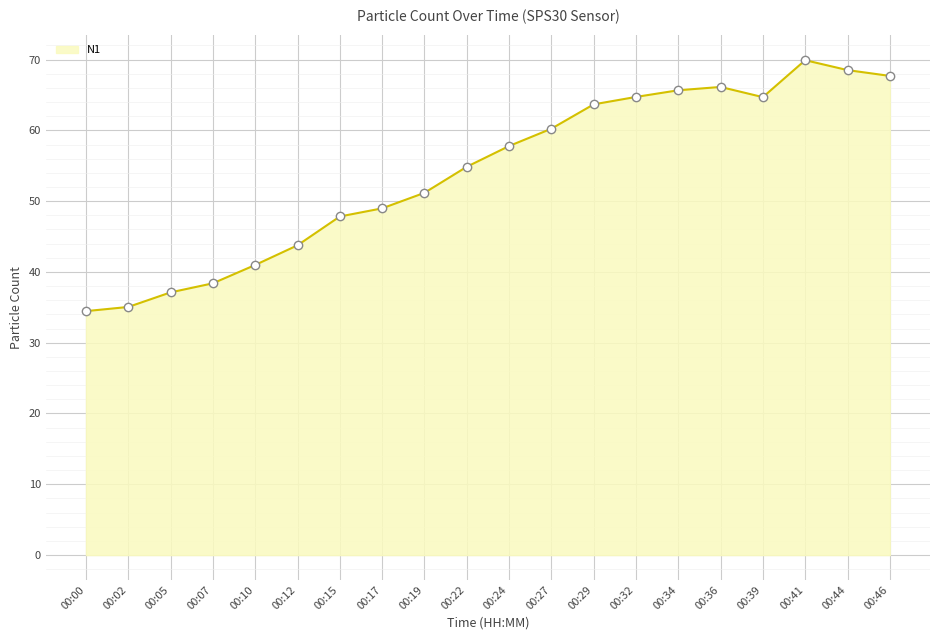

What is the difference between the maximum and second lowest values?

34.9